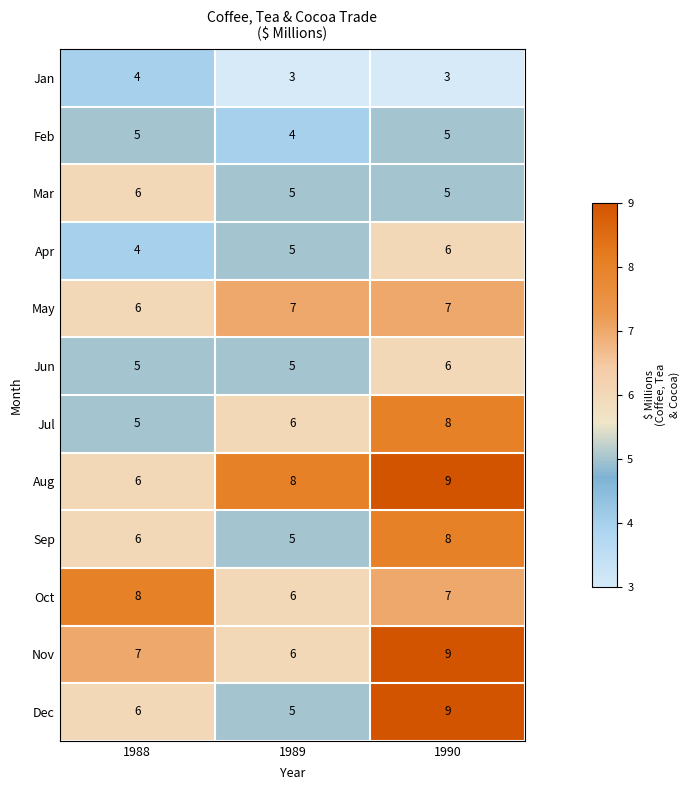

What value does the Nov series have at 1990?

9